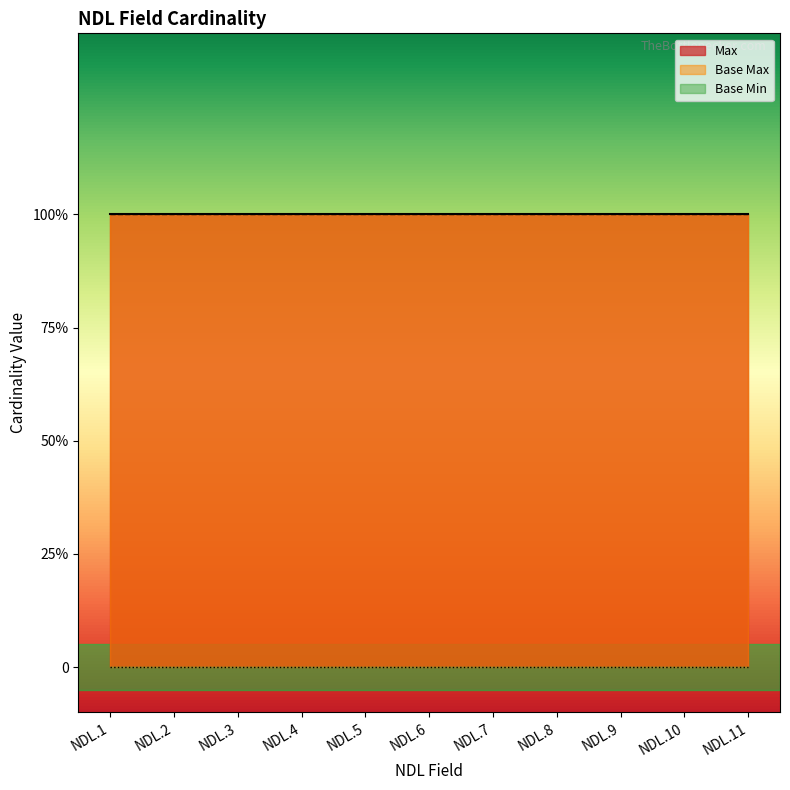

What is the difference between the highest and lowest values at NDL.11?

1